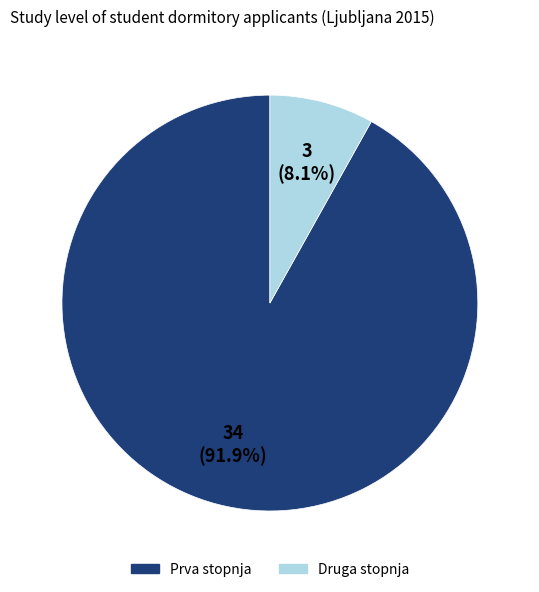

To the nearest percent, what is the difference between the largest and smallest slice percentages?

84%